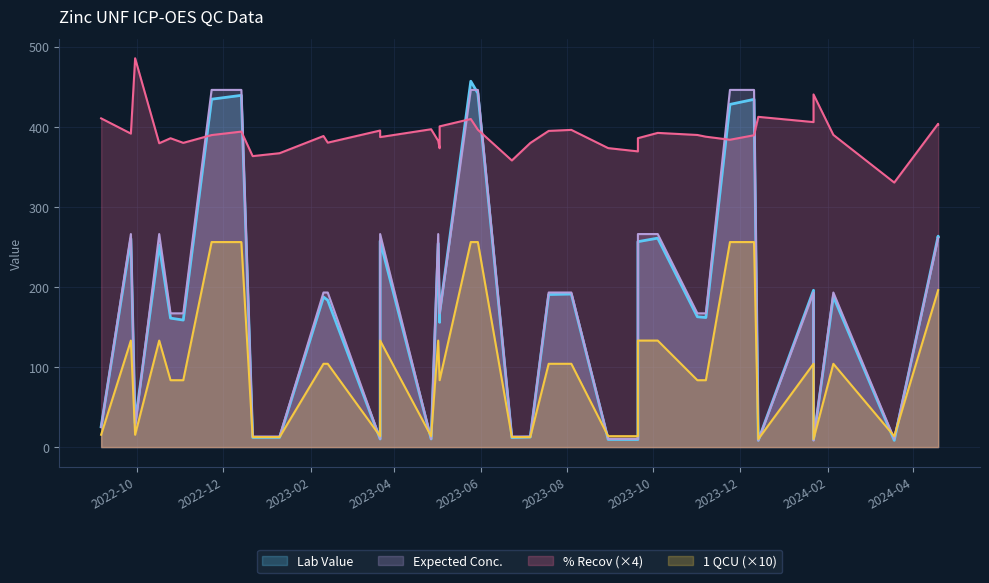

Between 2023-01-10 and 2023-07-06, which is larger?

2023-07-06